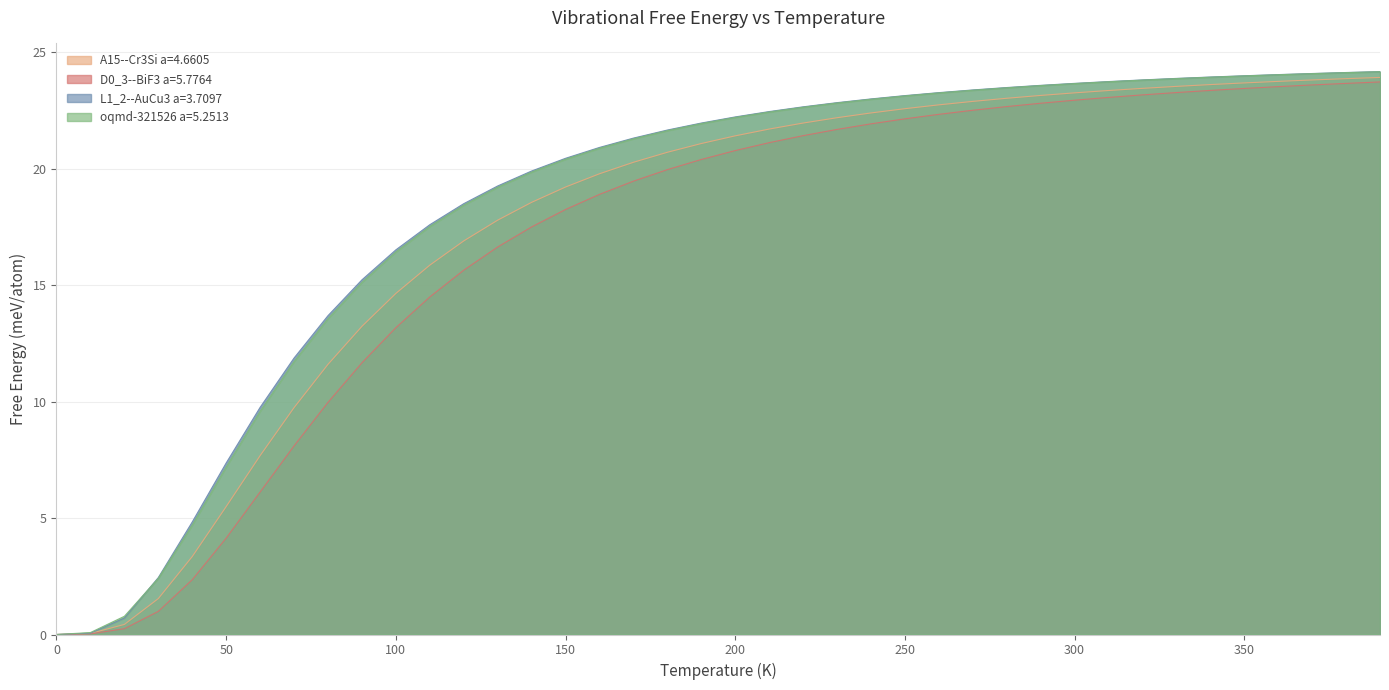

Reading right to left, extract all data points from this chart.

A15--Cr3Si a=4.6605: 390=23.9	380=23.9	370=23.8	360=23.8	350=23.7	340=23.6	330=23.5	320=23.5	310=23.4	300=23.3	290=23.2	280=23.0	270=22.9	260=22.7	250=22.6	240=22.4	230=22.2	220=22.0	210=21.7	200=21.4	190=21.1	180=20.7	170=20.3	160=19.8	150=19.2	140=18.6	130=17.8	120=16.9	110=15.9	100=14.6	90=13.2	80=11.6	70=9.7	60=7.7	50=5.5	40=3.3	30=1.5	20=0.4	10=0.0	0=0.0
D0_3--BiF3 a=5.7764: 390=23.7	380=23.7	370=23.6	360=23.5	350=23.5	340=23.4	330=23.3	320=23.2	310=23.1	300=22.9	290=22.8	280=22.7	270=22.5	260=22.3	250=22.1	240=21.9	230=21.7	220=21.4	210=21.1	200=20.8	190=20.4	180=20.0	170=19.5	160=18.9	150=18.3	140=17.5	130=16.6	120=15.6	110=14.5	100=13.2	90=11.7	80=10.0	70=8.1	60=6.1	50=4.1	40=2.4	30=1.0	20=0.3	10=0.0	0=0.0
L1_2--AuCu3 a=3.7097: 390=24.2	380=24.1	370=24.1	360=24.0	350=24.0	340=23.9	330=23.9	320=23.8	310=23.7	300=23.7	290=23.6	280=23.5	270=23.4	260=23.3	250=23.1	240=23.0	230=22.8	220=22.7	210=22.5	200=22.2	190=22.0	180=21.7	170=21.3	160=20.9	150=20.5	140=19.9	130=19.3	120=18.5	110=17.6	100=16.5	90=15.2	80=13.7	70=11.9	60=9.8	50=7.4	40=4.8	30=2.4	20=0.7	10=0.1	0=0.0
oqmd-321526 a=5.2513: 390=24.2	380=24.1	370=24.1	360=24.0	350=24.0	340=23.9	330=23.9	320=23.8	310=23.7	300=23.7	290=23.6	280=23.5	270=23.4	260=23.3	250=23.1	240=23.0	230=22.8	220=22.6	210=22.4	200=22.2	190=21.9	180=21.6	170=21.3	160=20.9	150=20.4	140=19.9	130=19.2	120=18.4	110=17.5	100=16.4	90=15.1	80=13.6	70=11.7	60=9.6	50=7.2	40=4.7	30=2.4	20=0.8	10=0.1	0=0.0